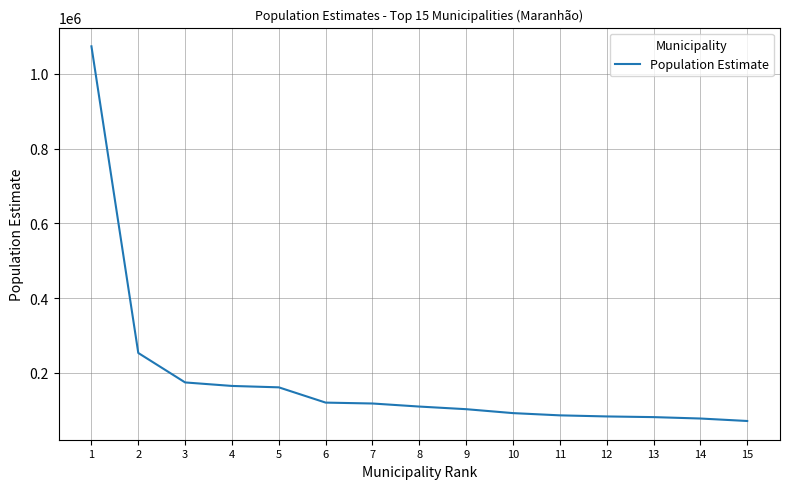

What is the ratio of the value at 7 to the value at 14?

1.5